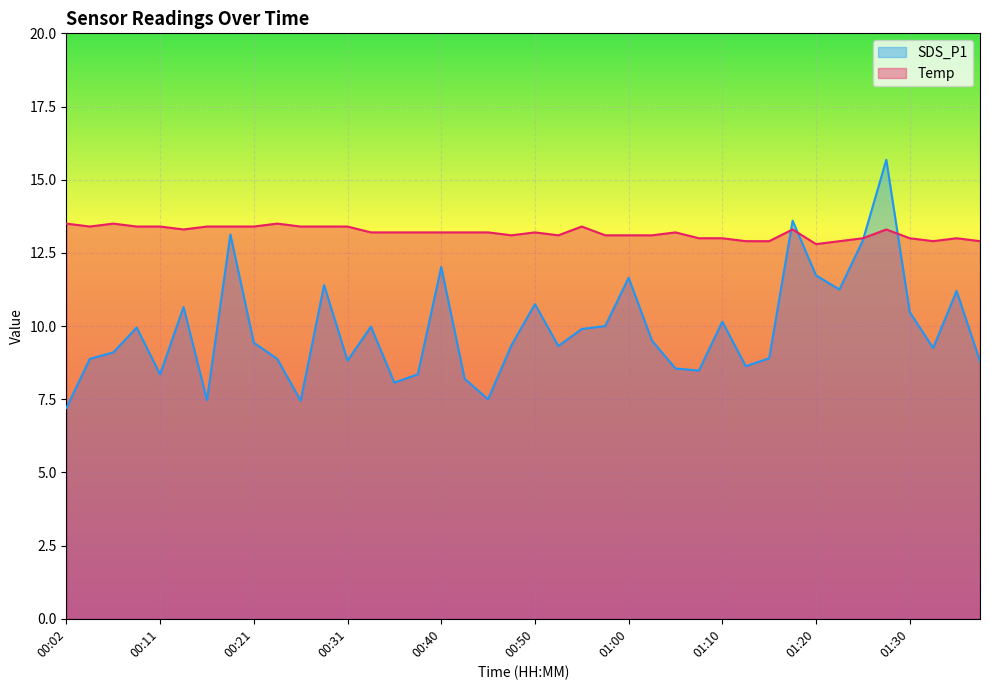

How many data points in Temp are above 13?

29